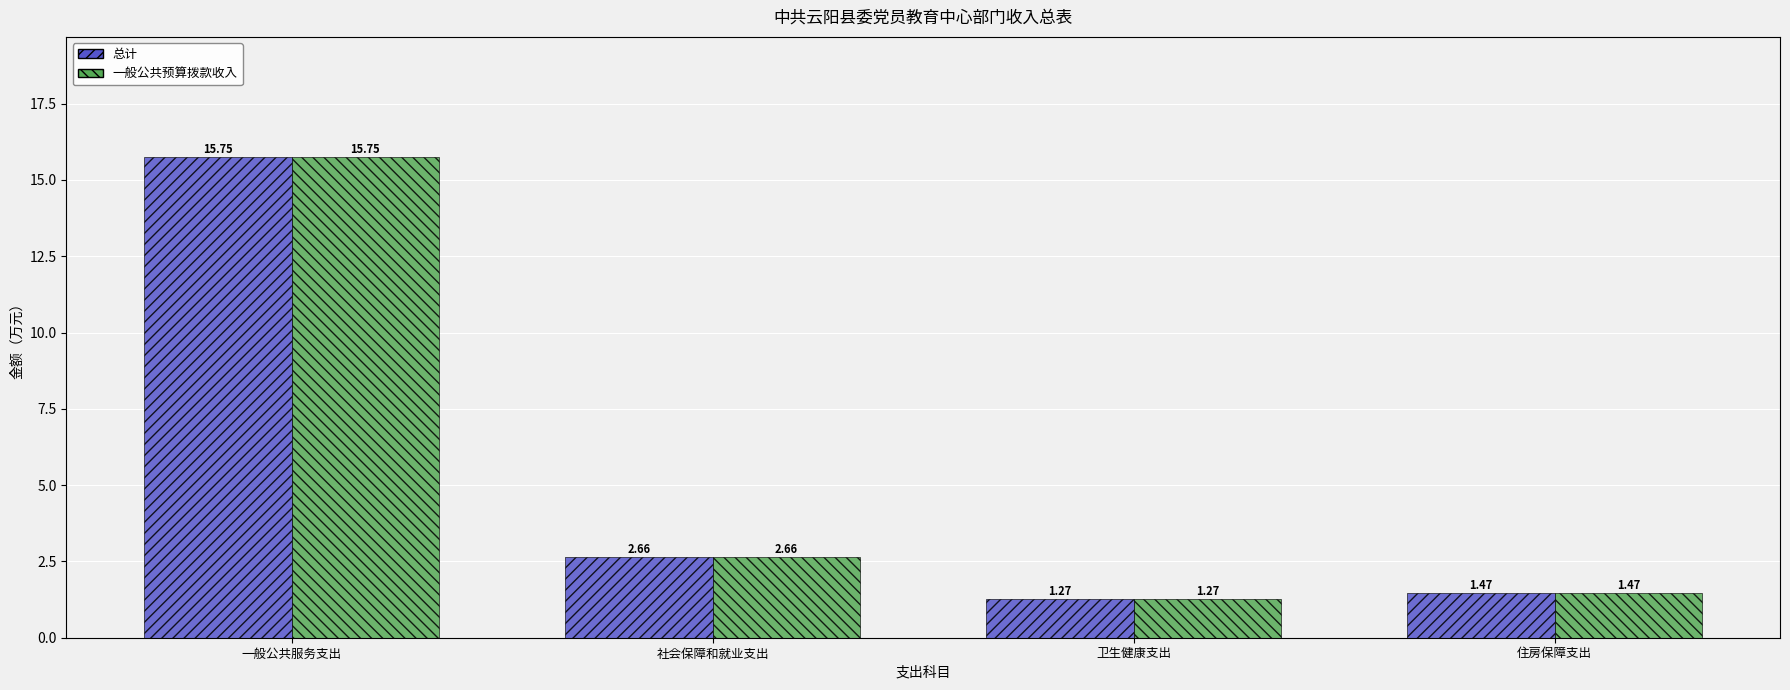

What is the difference between the maximum and minimum values in the 一般公共预算拨款收入 series?

14.5